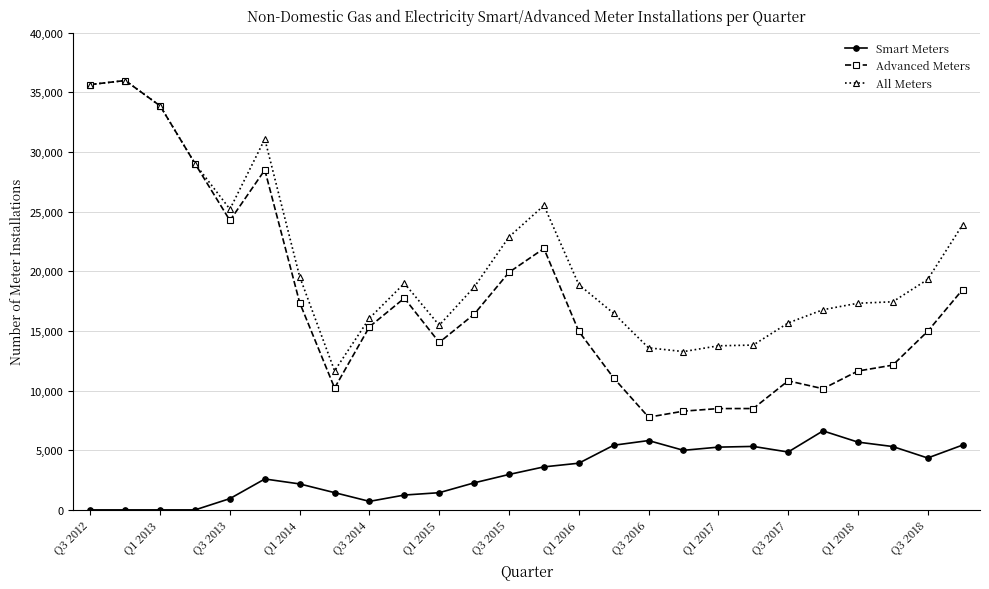

Which series has the largest range (max minus min)?

Advanced Meters